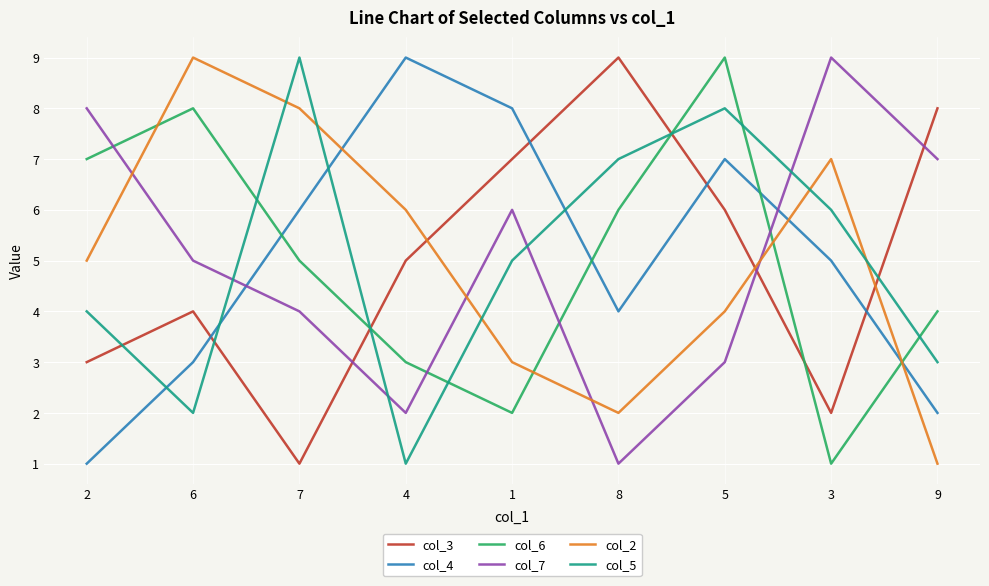

What is the greatest value displayed?

9